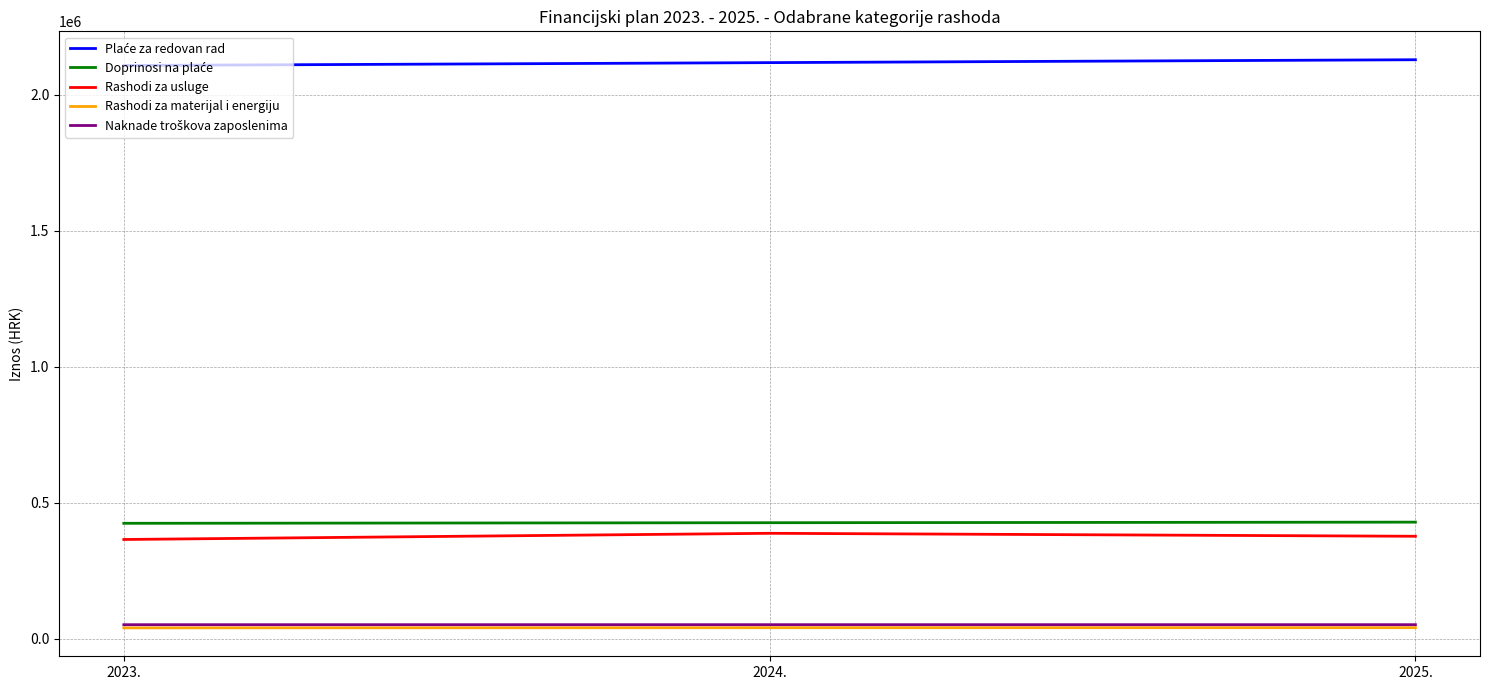

Reading right to left, list all the values displayed in this chart.

Plaće za redovan rad: 2025.=2128343	2024.=2117745	2023.=2107208
Doprinosi na plaće: 2025.=428243	2024.=426120	2023.=423957
Rashodi za usluge: 2025.=376297	2024.=387220	2023.=364458
Rashodi za materijal i energiju: 2025.=40168	2024.=40115	2023.=39510
Naknade troškova zaposlenima: 2025.=51231	2024.=51231	2023.=51164